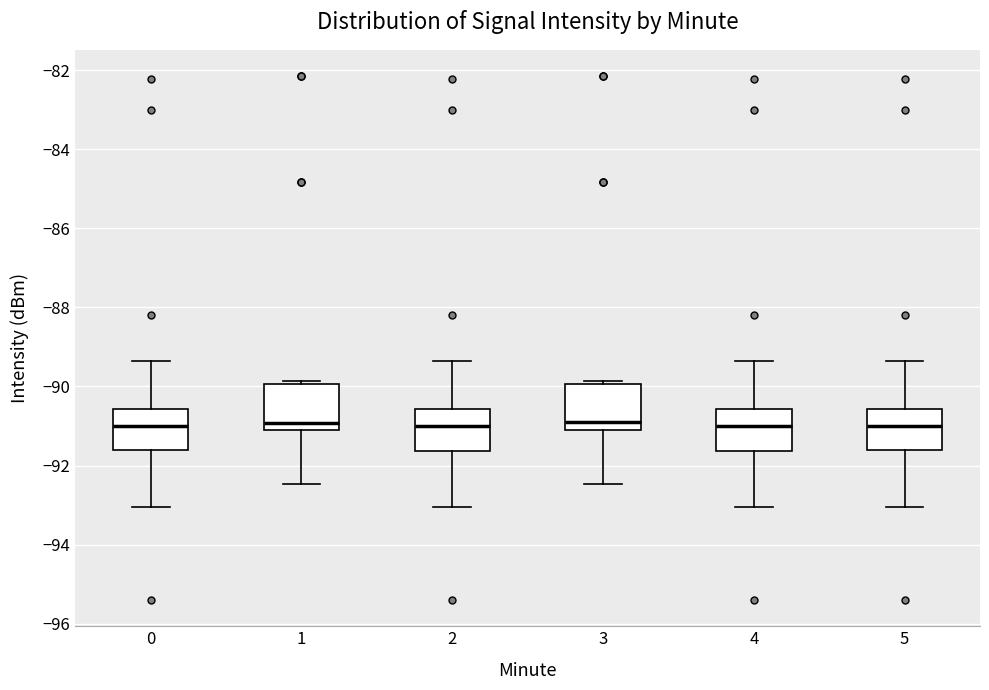

Reading left to right, transcribe this box plot: for each box, give where its median line is, the range the box spans, and where its two whiskers end, as read against the y-axis. The values are not printed on the chart, so give them approximately, as read against the axis.

0: median -91.0, box -91.6 to -90.6, whiskers -93.0 to -89.4
1: median -91.0, box -91.2 to -90.0, whiskers -92.4 to -89.8
2: median -91.0, box -91.6 to -90.6, whiskers -93.0 to -89.4
3: median -91.0, box -91.2 to -90.0, whiskers -92.4 to -89.8
4: median -91.0, box -91.6 to -90.6, whiskers -93.0 to -89.4
5: median -91.0, box -91.6 to -90.6, whiskers -93.0 to -89.4